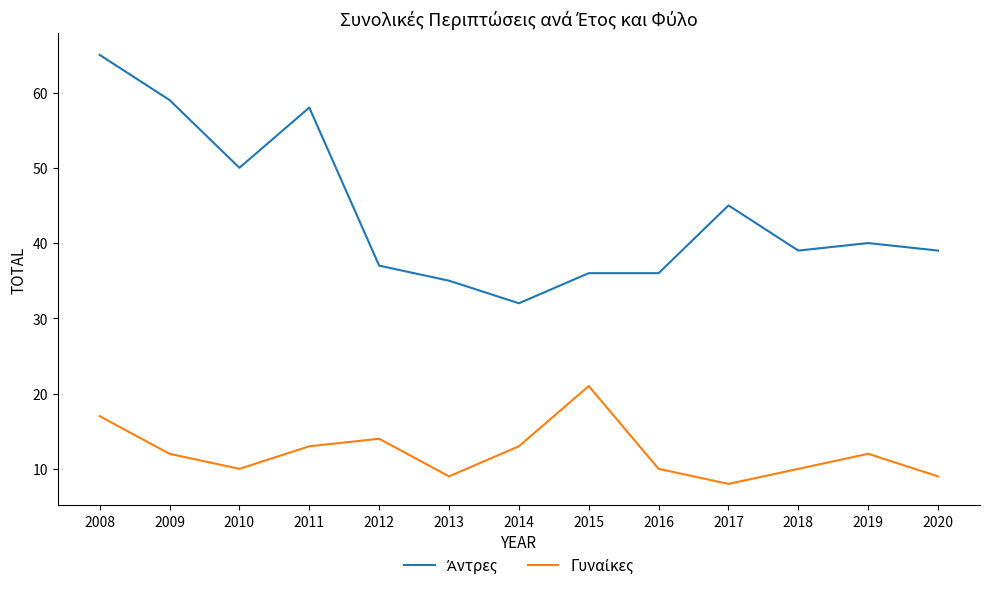

At which category is the sum across all series the highest?

2008